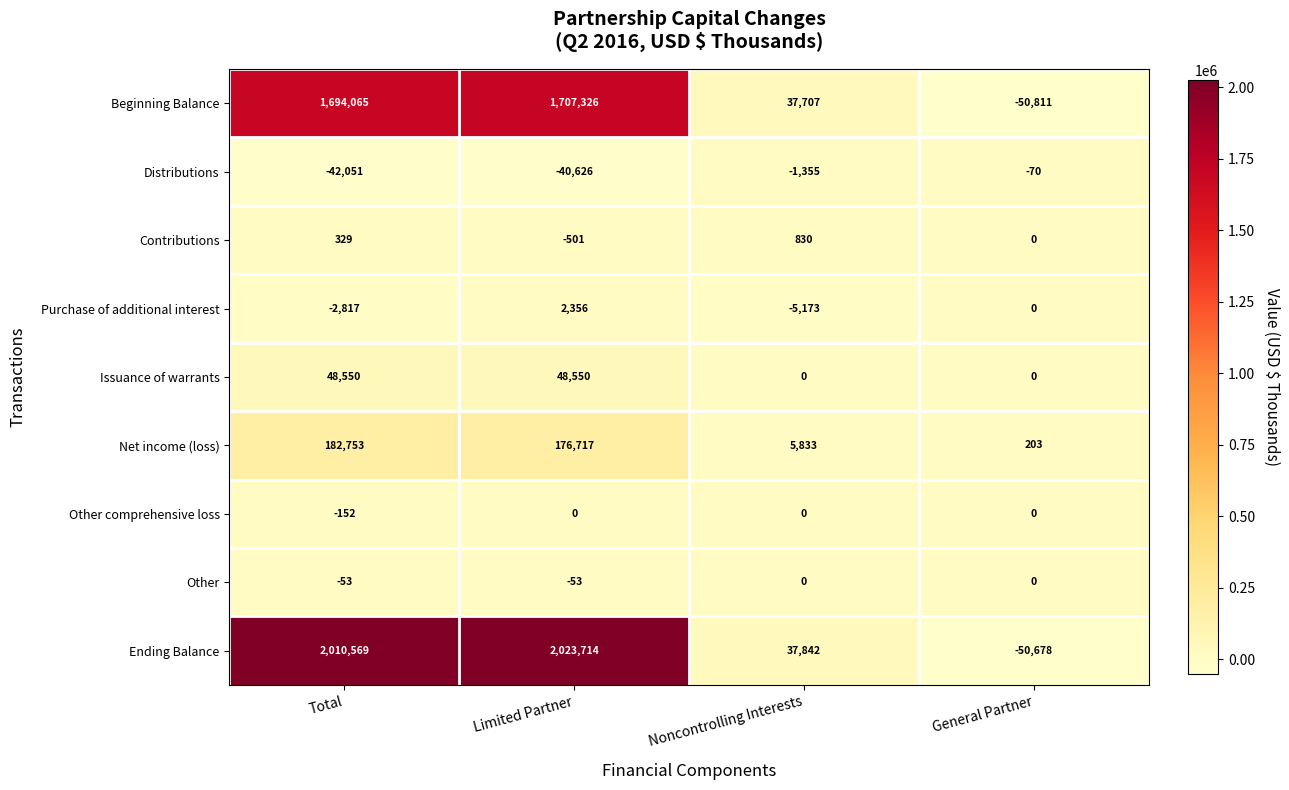

True or false: Contributions has a value of -501 at Limited Partner.

True